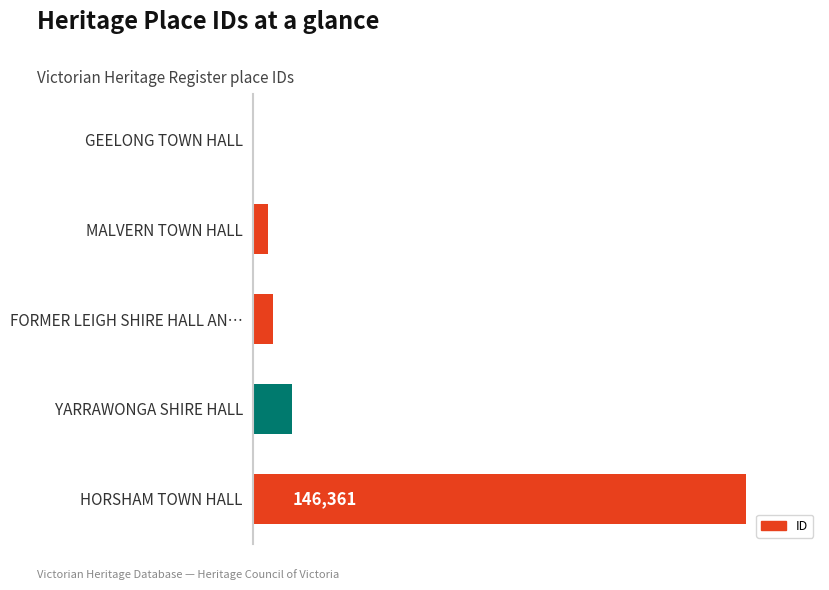

True or false: the data shows 11802 at YARRAWONGA SHIRE HALL.

True